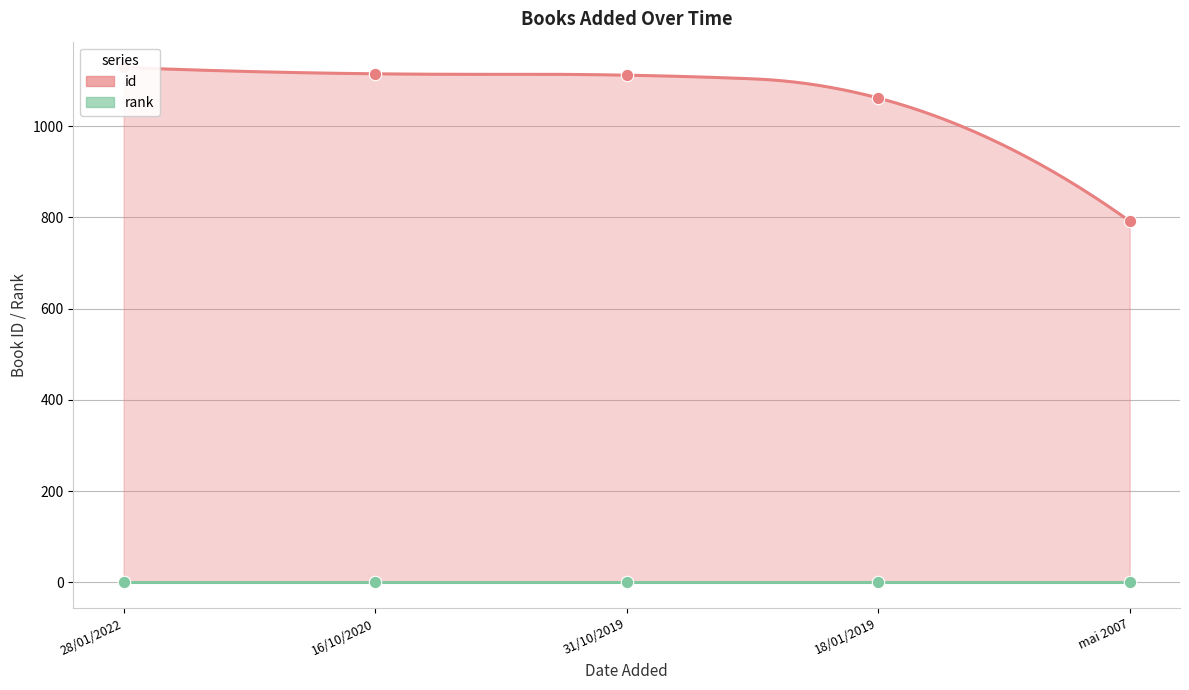

Between 28/01/2022 and 16/10/2020, which is larger?

28/01/2022